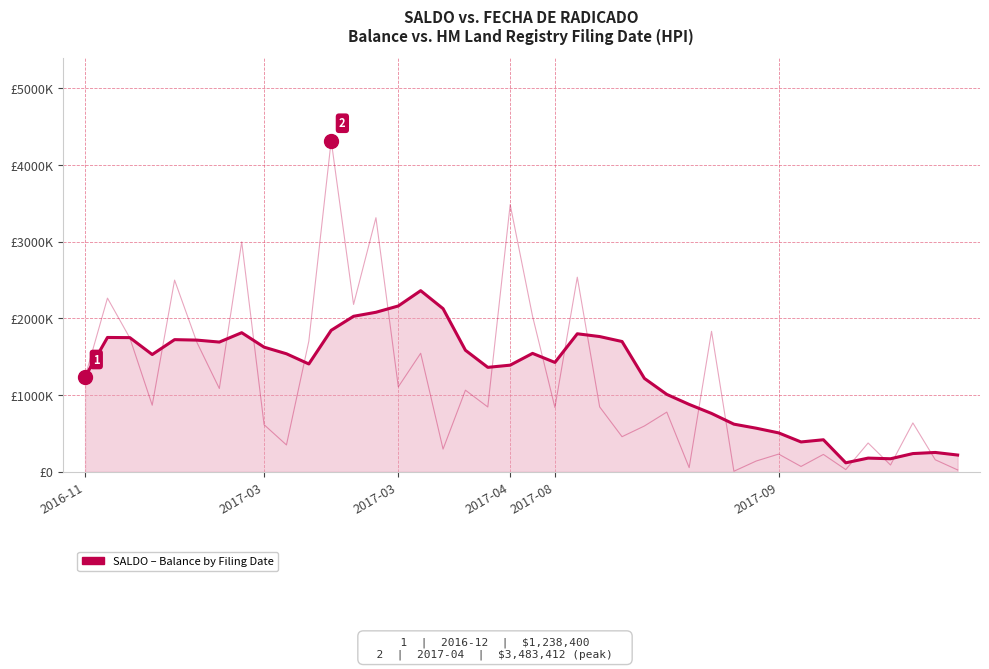

The value at 34 is 77033.4. True or false?

False